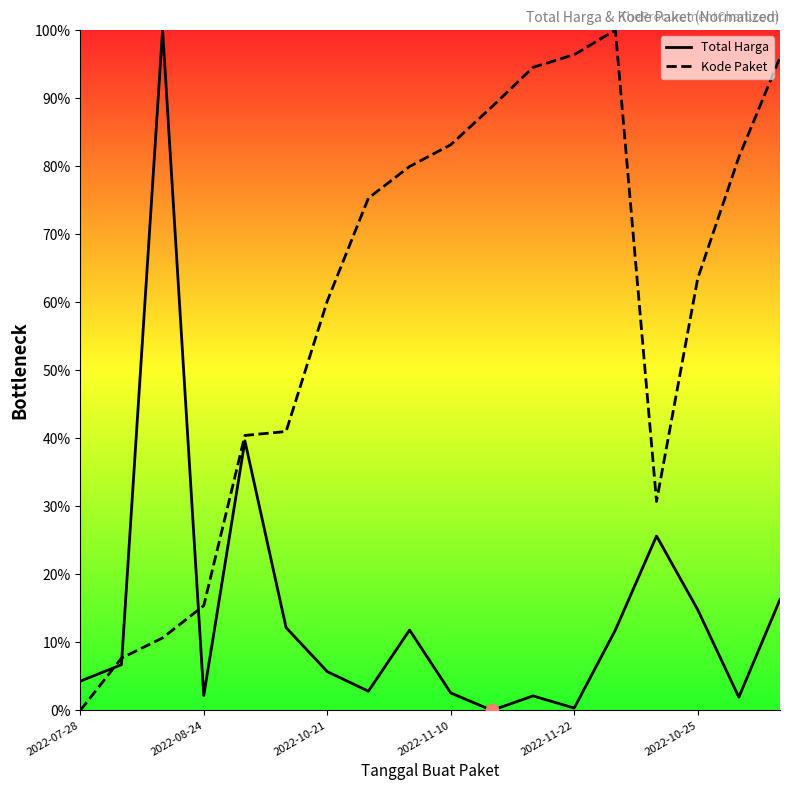

At how many categories does at least one series exceed 55?

12